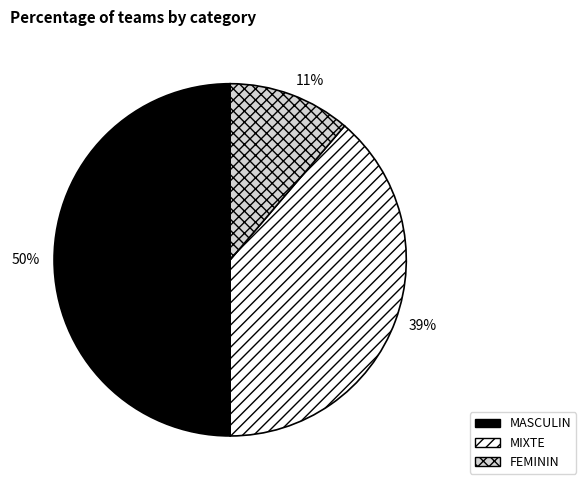

The FEMININ slice represents 11% of the pie. True or false?

True